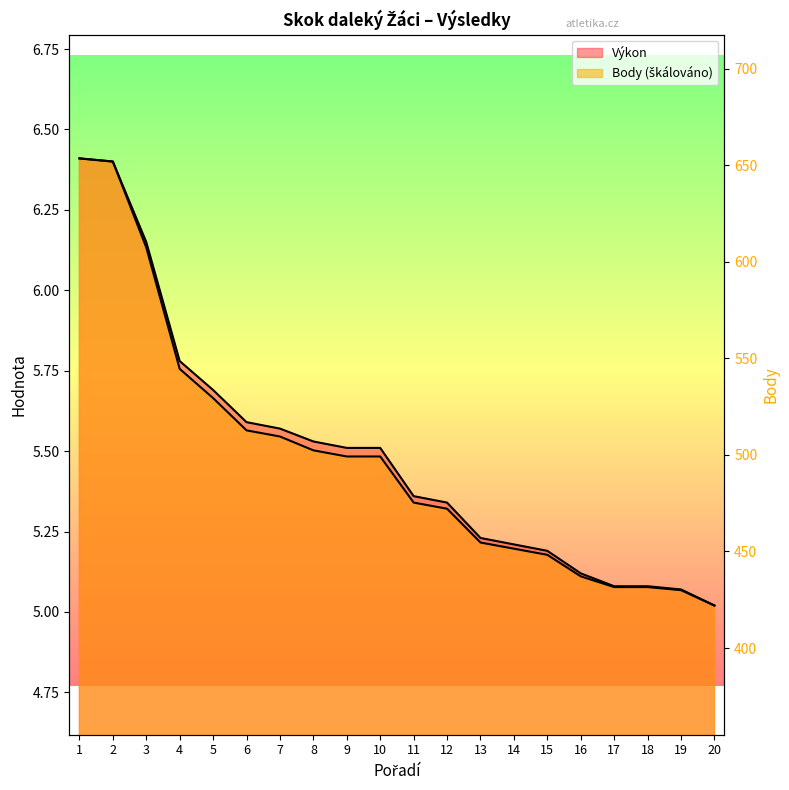

What is the value of the Výkon point at the 14th from the left?

5.2